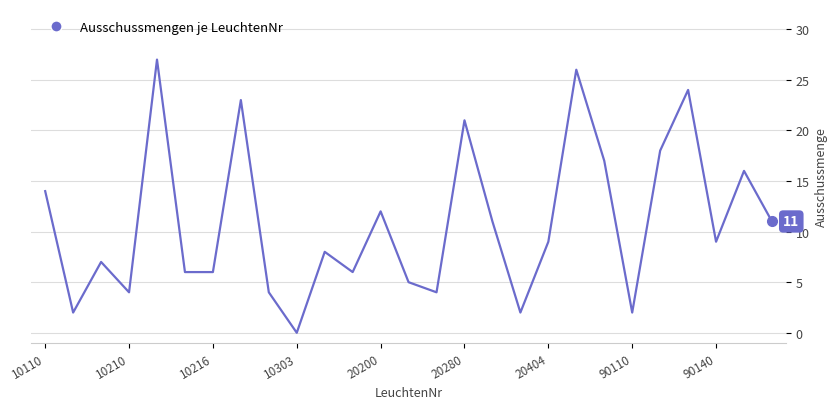

Count the number of data series in this chart.

1